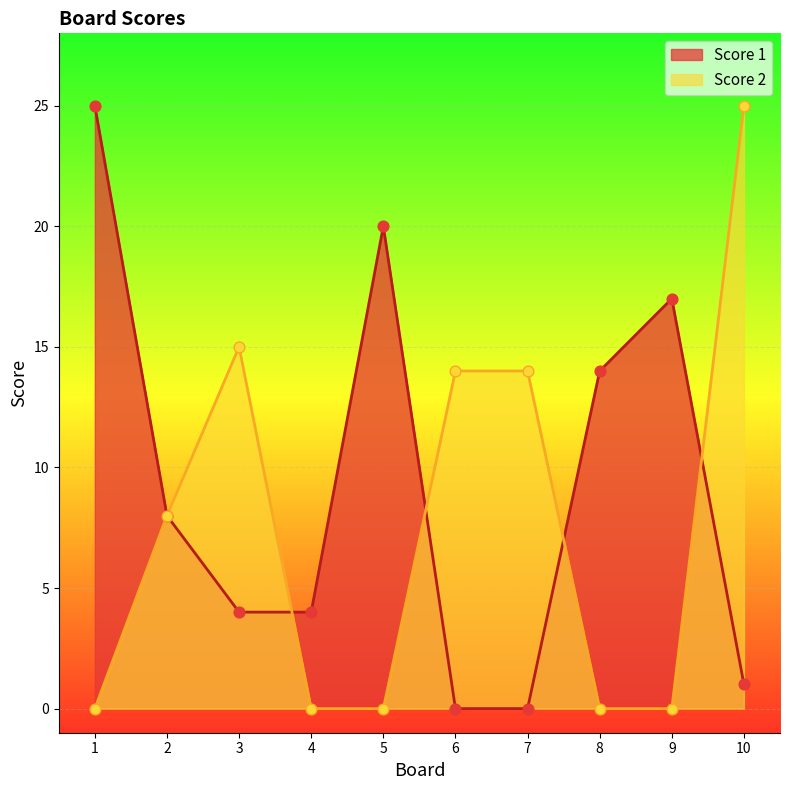

Which series has the largest total across all categories?

Score 1